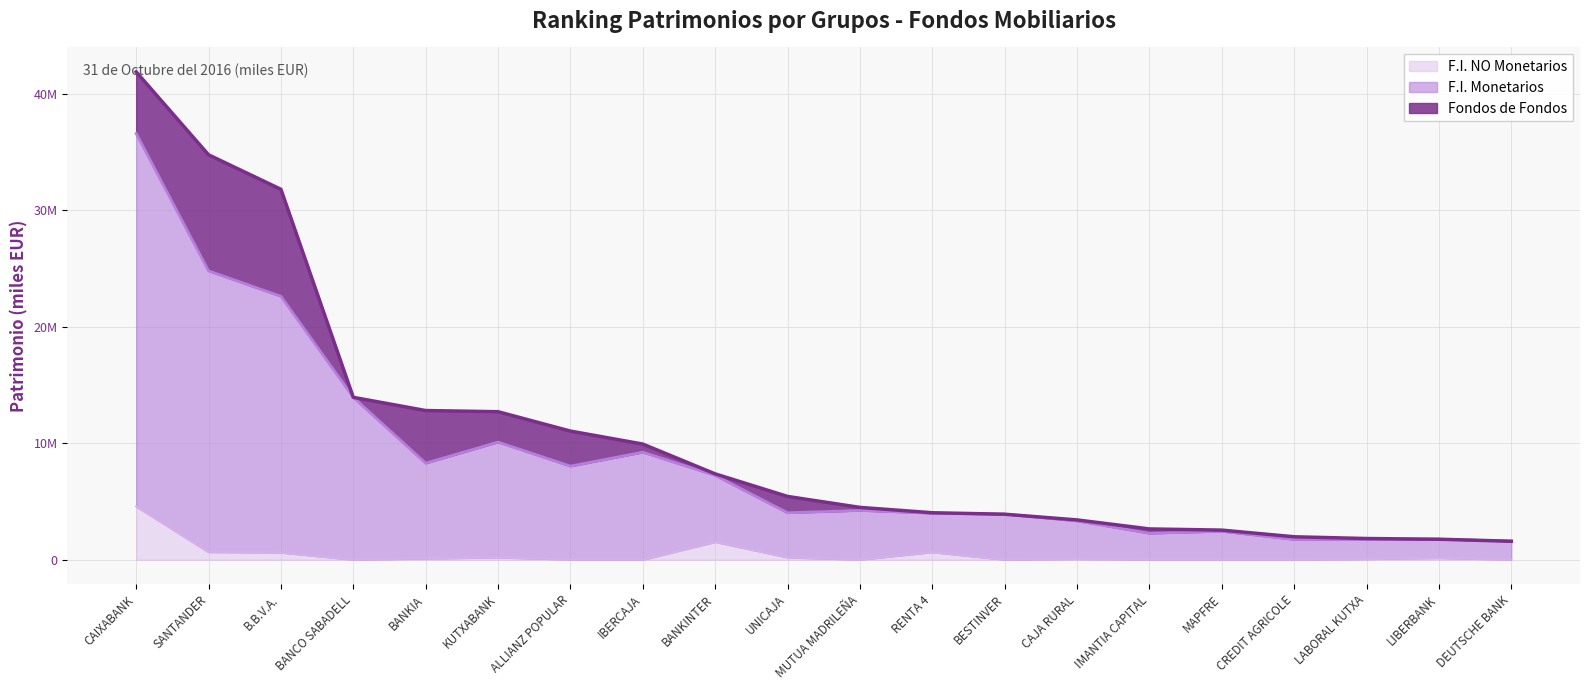

Does the chart display data point markers on the line(s)?

No